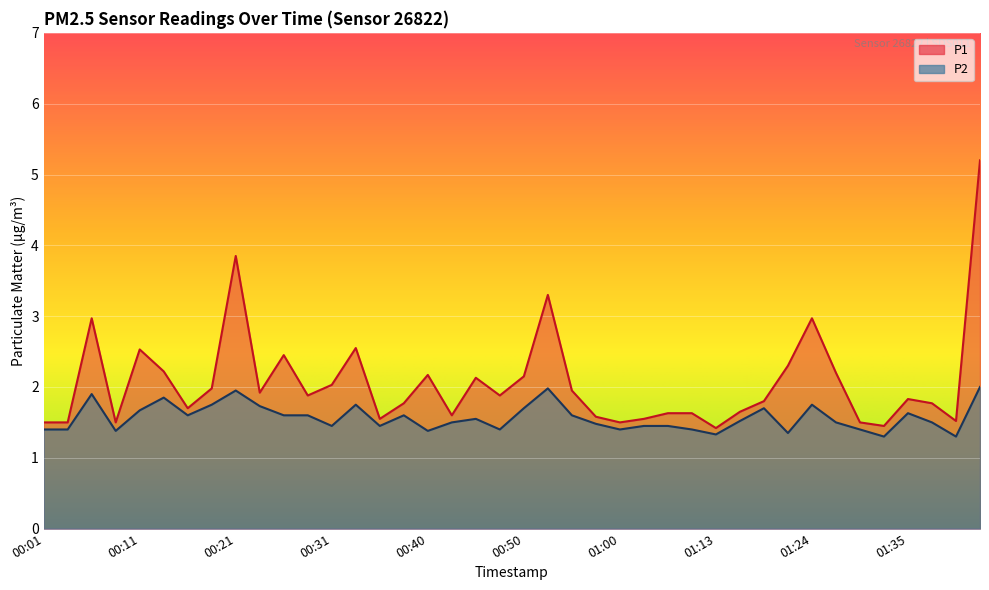

What is the maximum value shown in the chart?

5.2